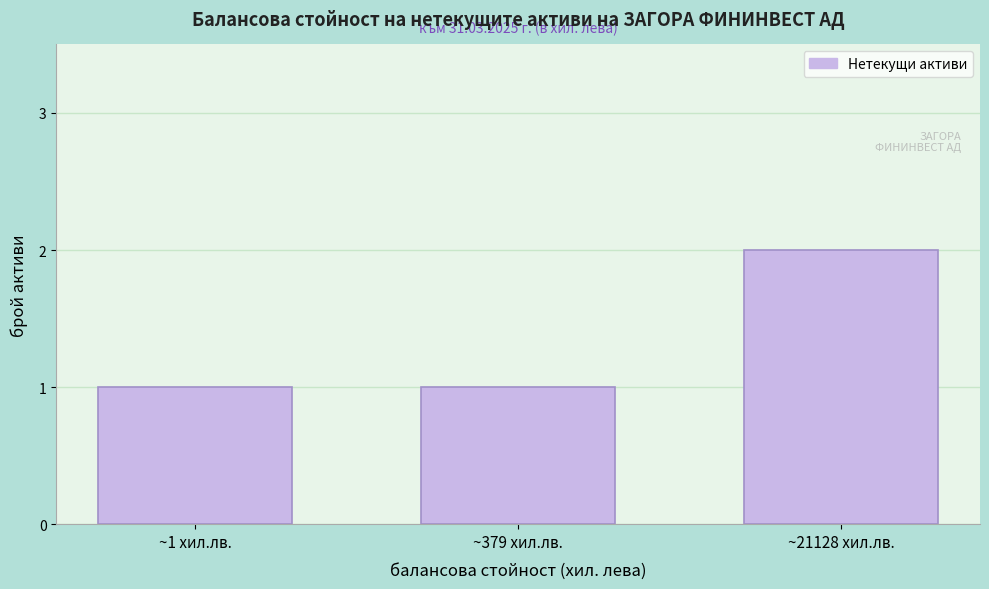

Reading left to right, transcribe all the data shown in this chart.

1	1	2